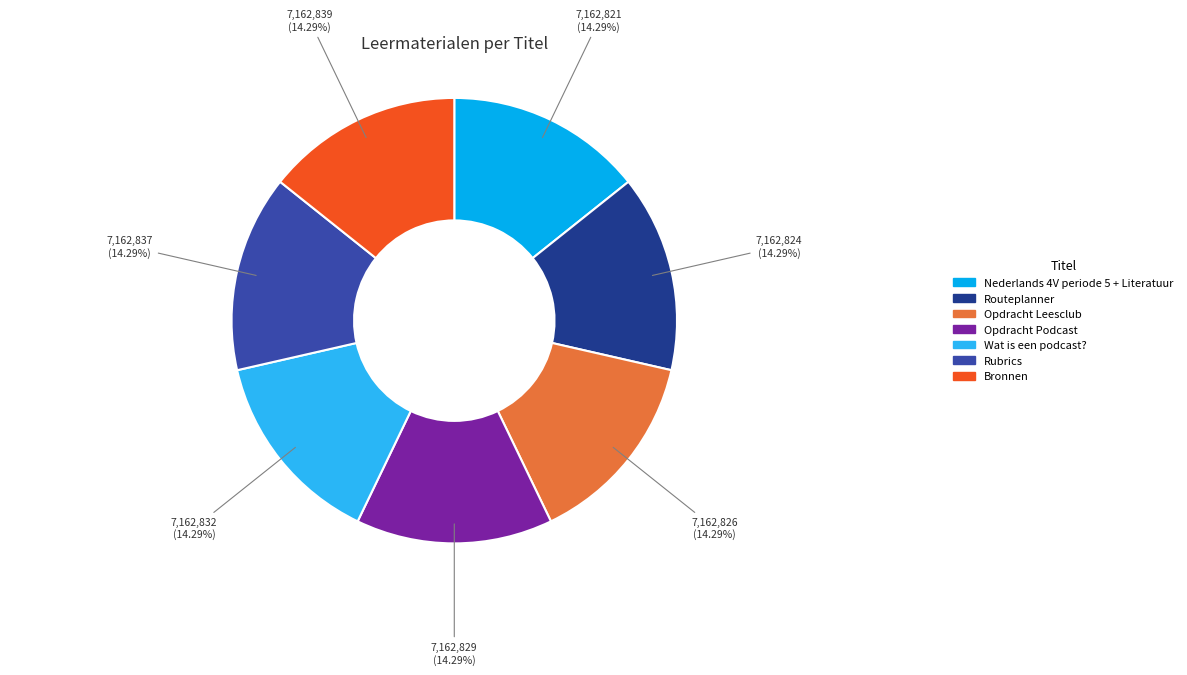

To the nearest percent, what portion does Bronnen represent?

14%